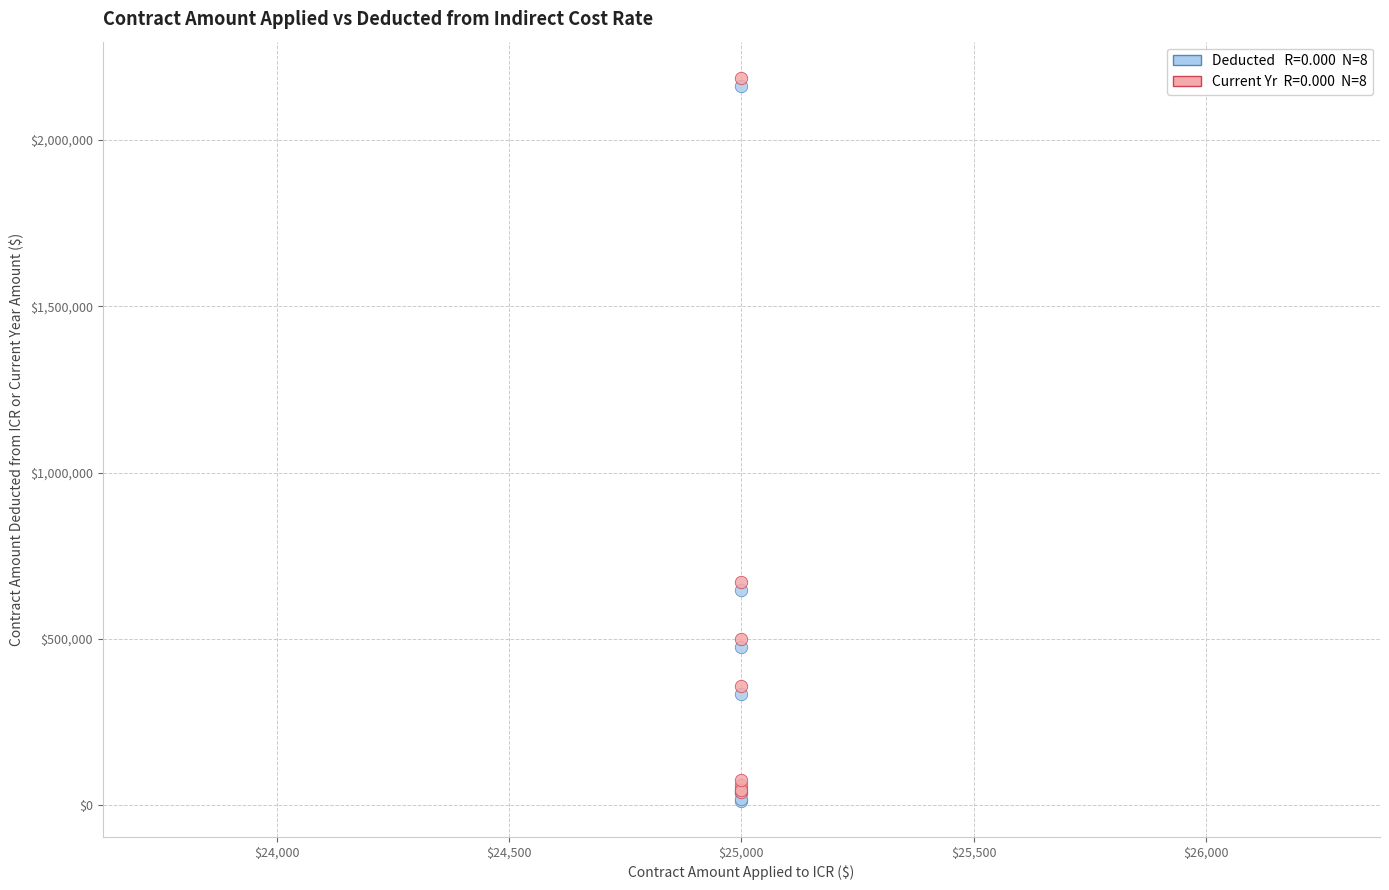

Across all series, what Y value is closest to 1100212?

672011